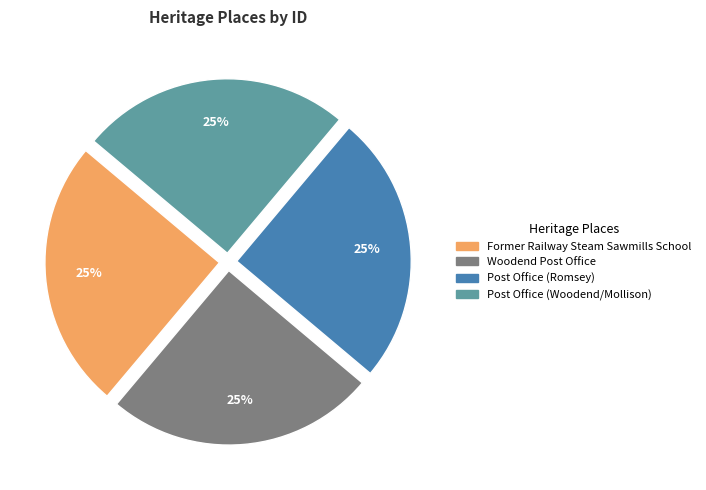

The Post Office (Romsey) slice represents 36% of the pie. True or false?

False